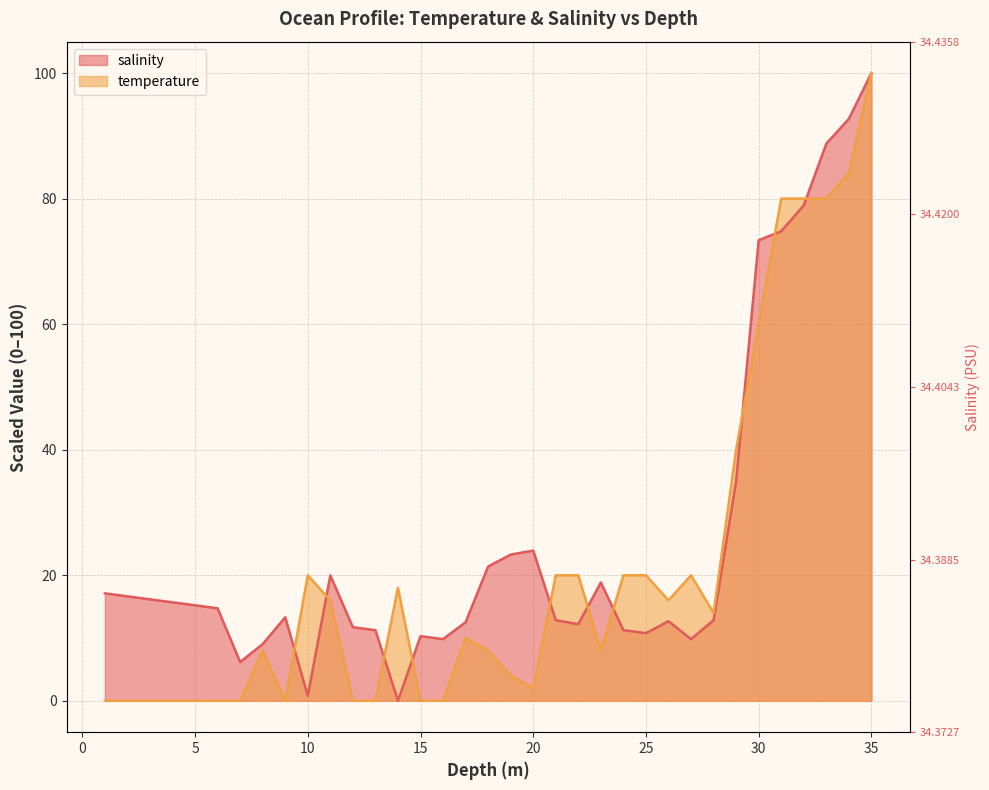

What is the value of the salinity point at the 22nd from the left?

12.2